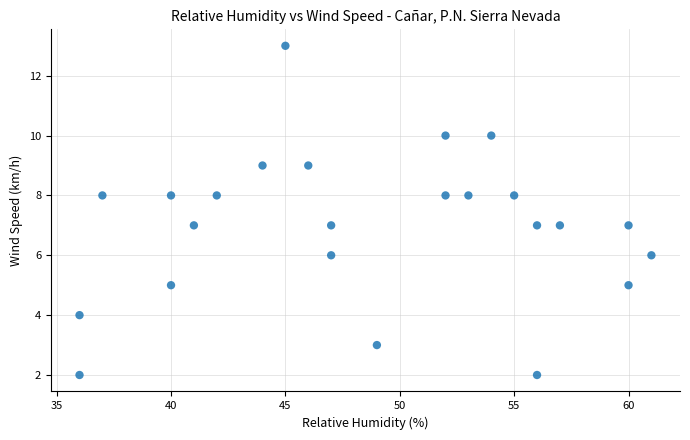

What is the range of Y values (max minus min)?

11